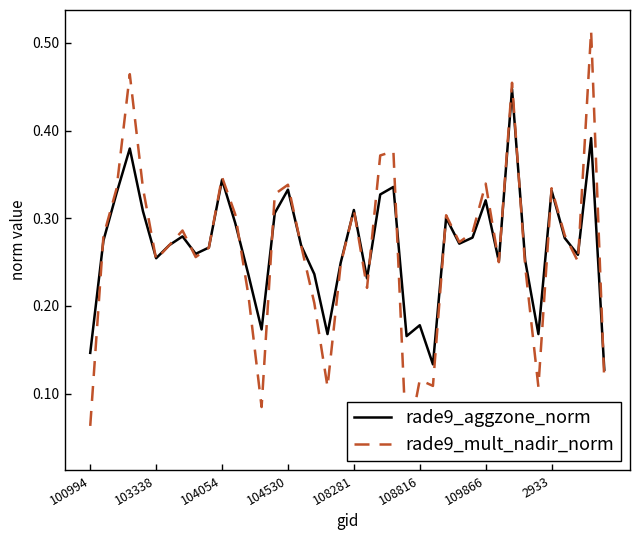

True or false: rade9_aggzone_norm has a value of 0.7 at 104530.

False